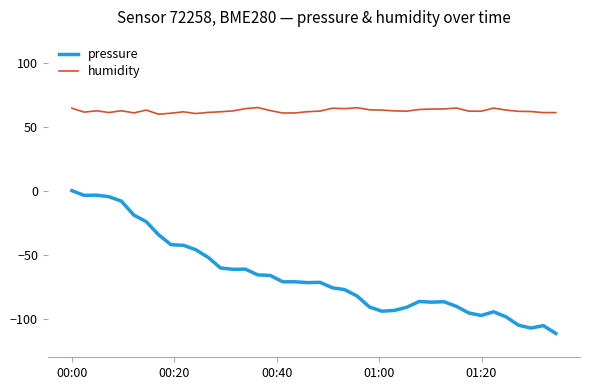

What is the greatest value displayed?

64.9